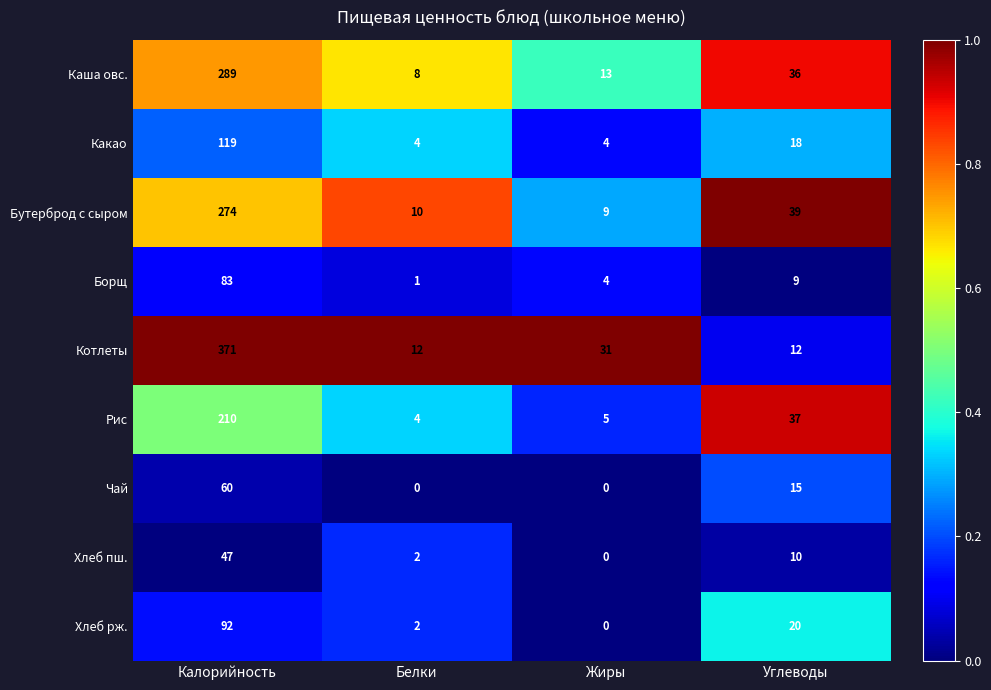

What is the sum of the Какао values at Калорийность and Белки?

123